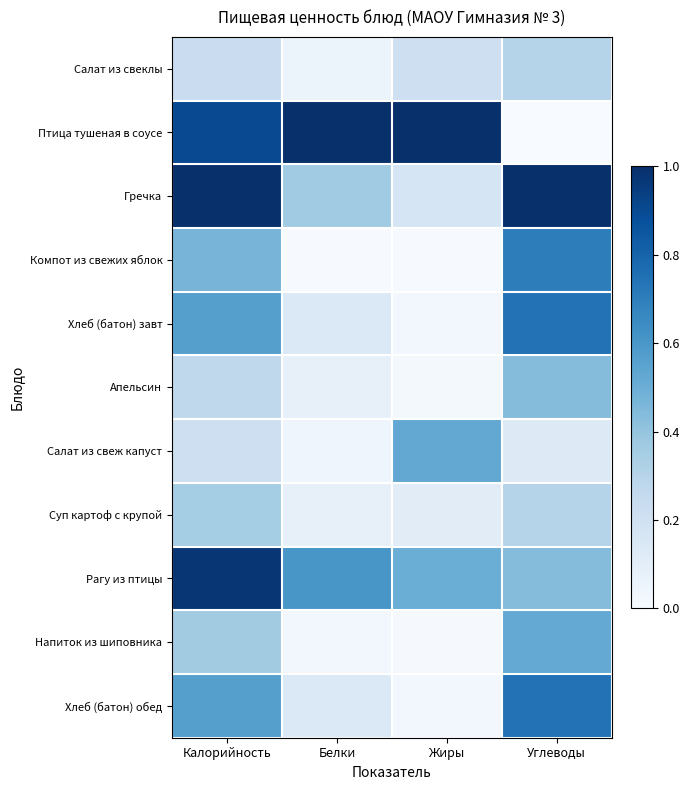

What is the greatest value displayed?

1.0